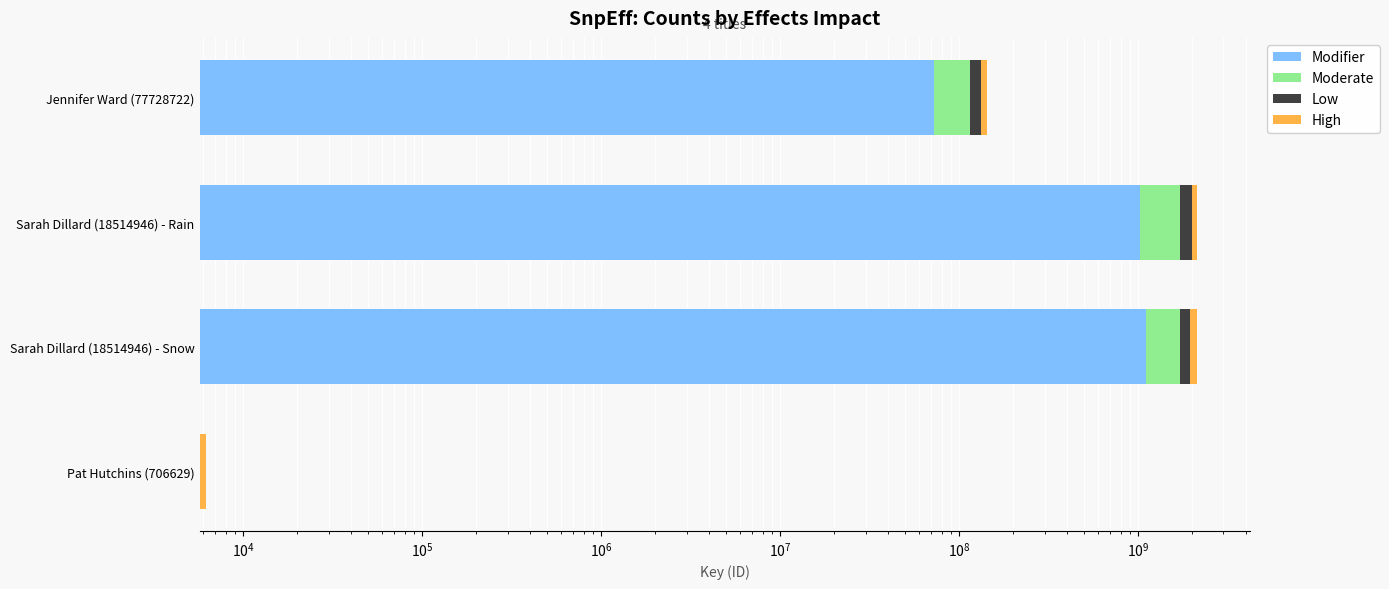

How many categories are shown in the chart?

4